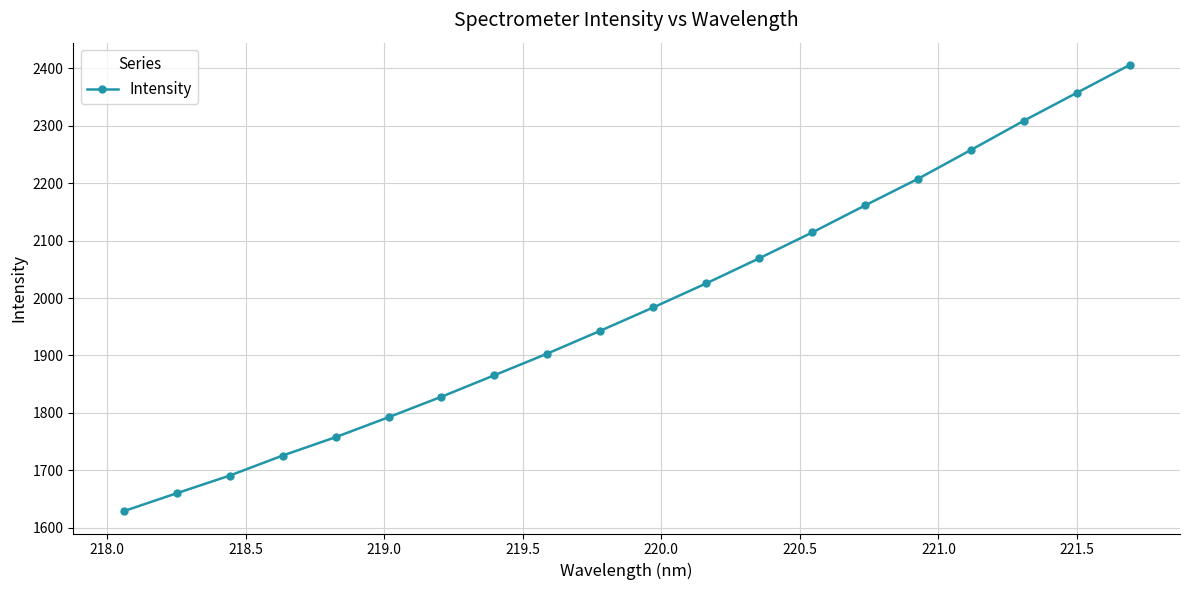

Reading right to left, extract all data points from this chart.

2406.1	2357.5	2308.9	2258.0	2207.7	2161.4	2114.2	2069.2	2025.5	1983.6	1942.9	1903.2	1865.5	1828.0	1792.2	1757.4	1725.4	1690.4	1659.7	1628.5